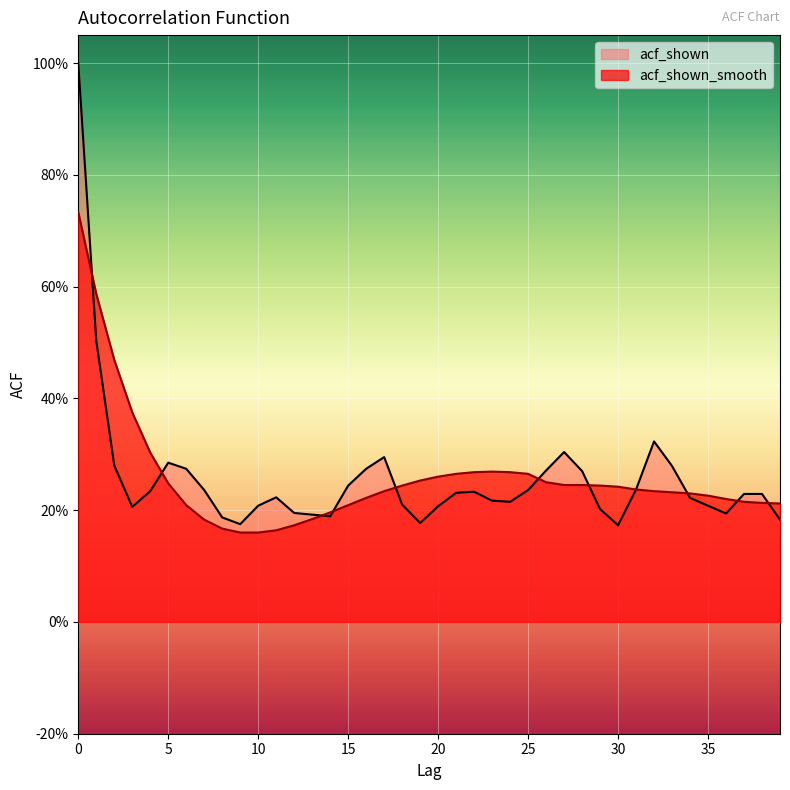

Read the acf_shown_smooth value at 38.

0.2